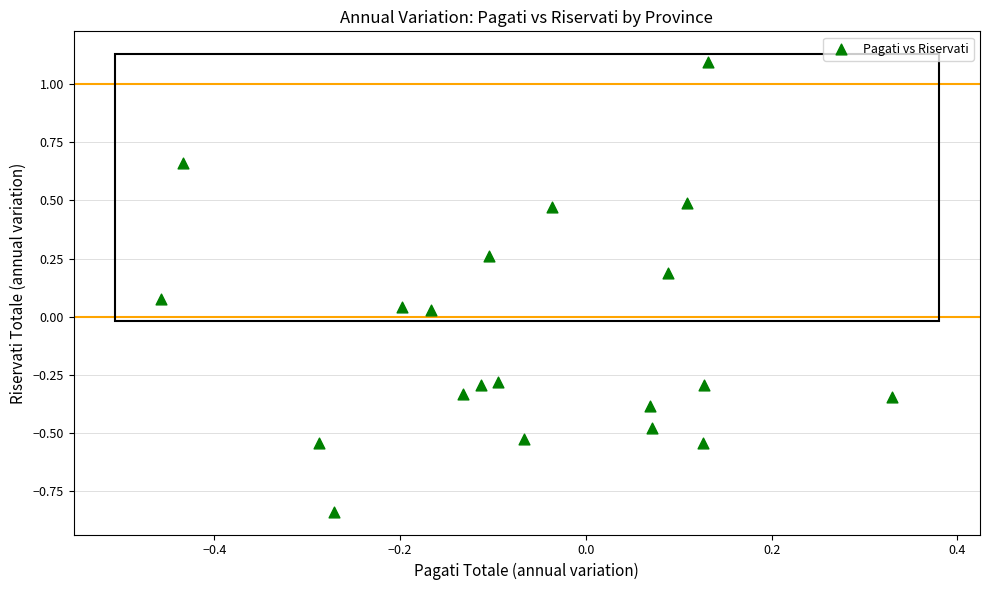

What is the range of Y values (max minus min)?

1.9